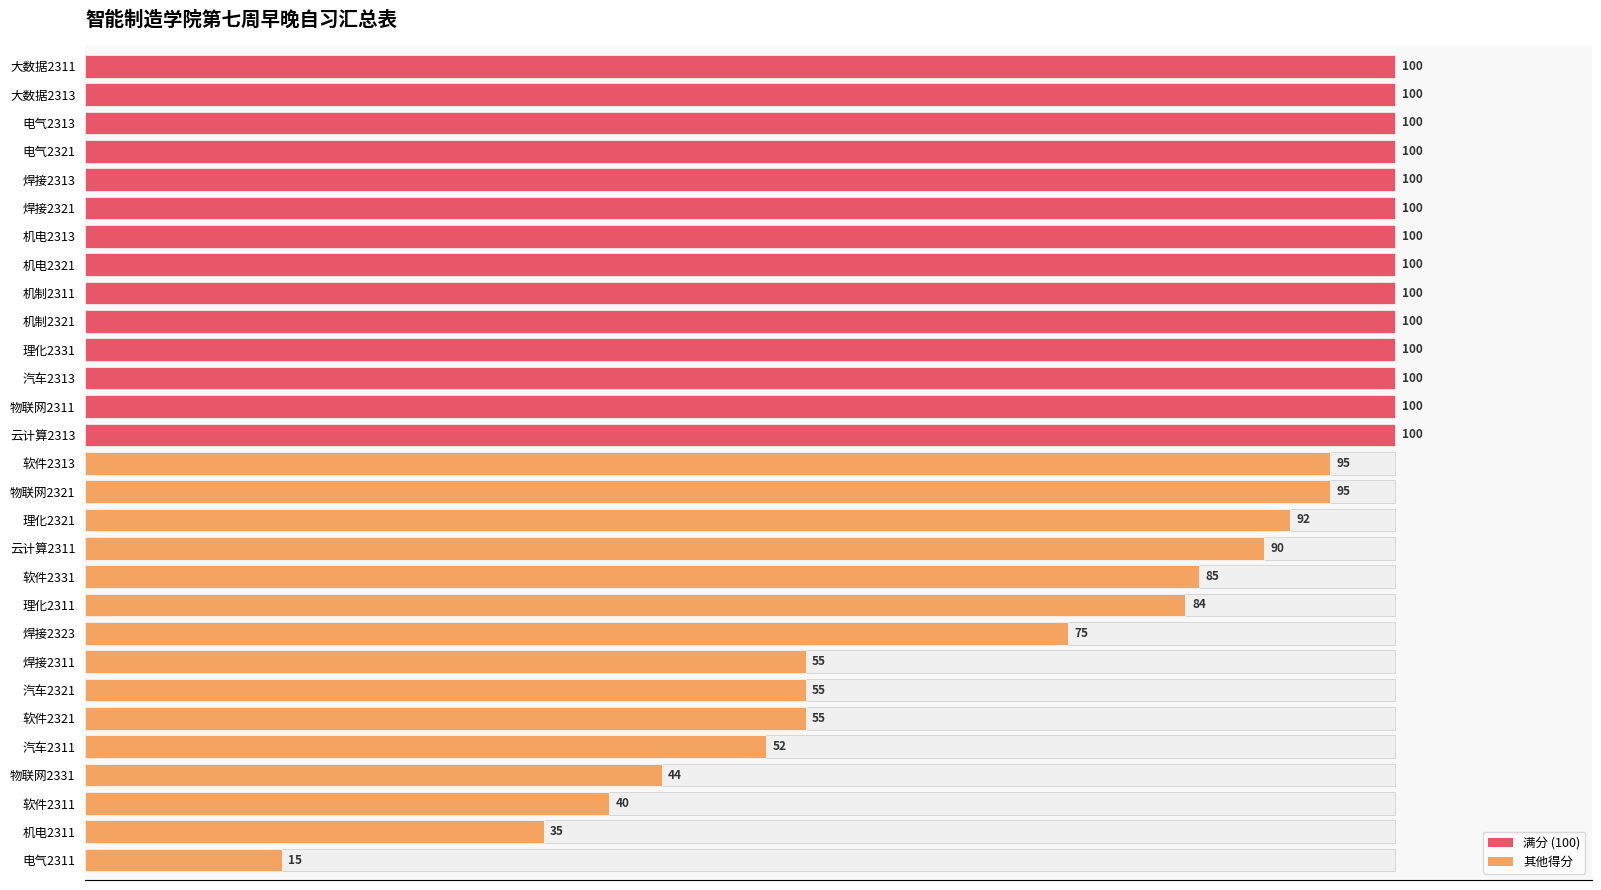

What is the difference between the maximum and minimum values?

85